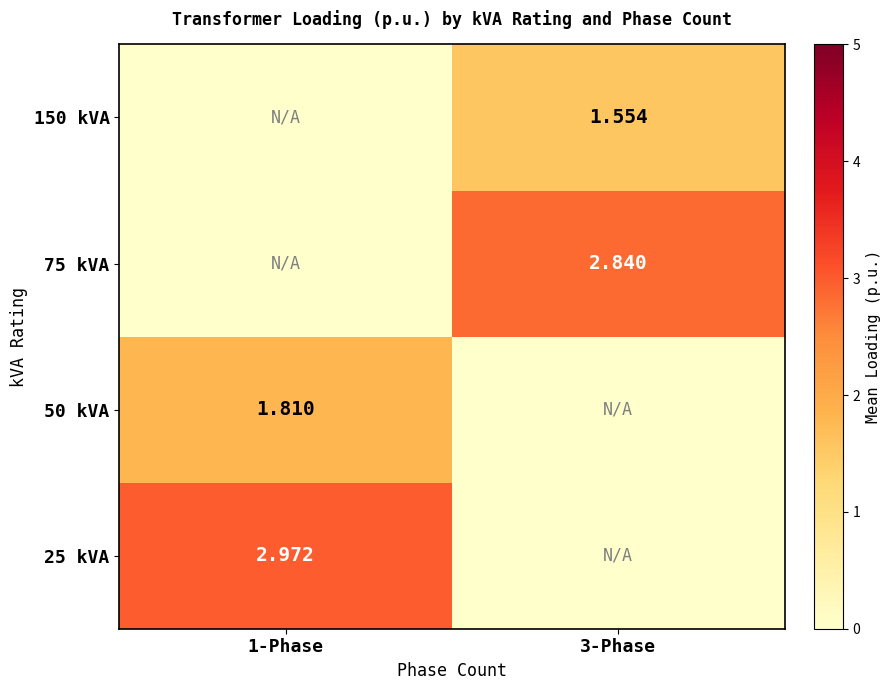

List the labels in order of 50 kVA value, smallest first.

3-Phase, 1-Phase